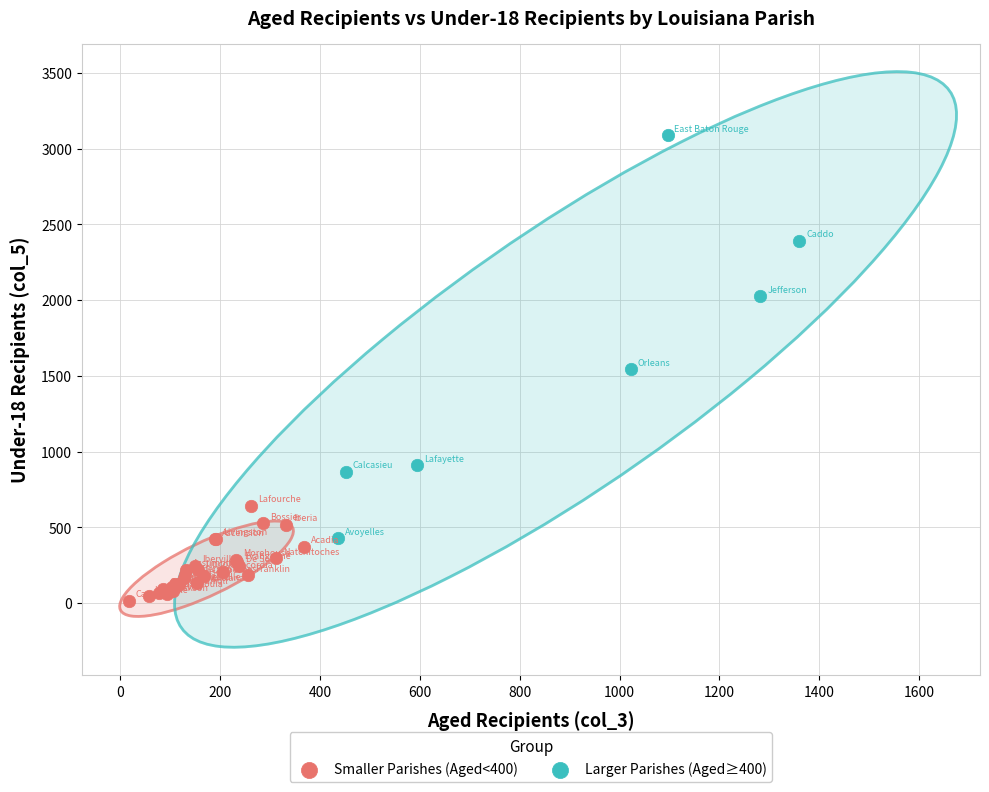

Which series reaches the minimum Y coordinate?

Smaller Parishes (Aged<400)